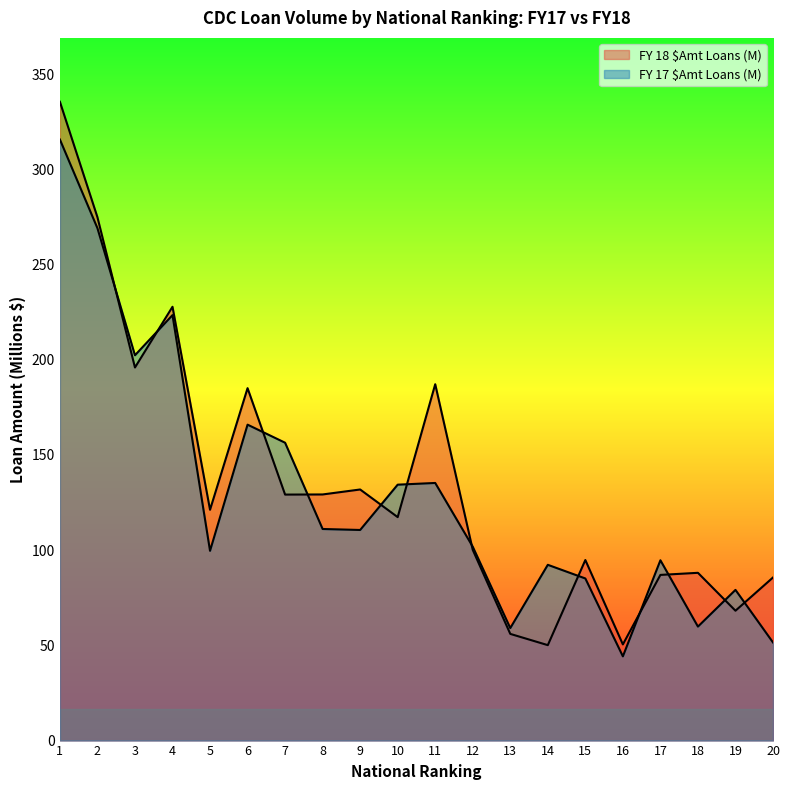

At which category does FY 18 $Amt Loans (M) reach its first local valley?

3